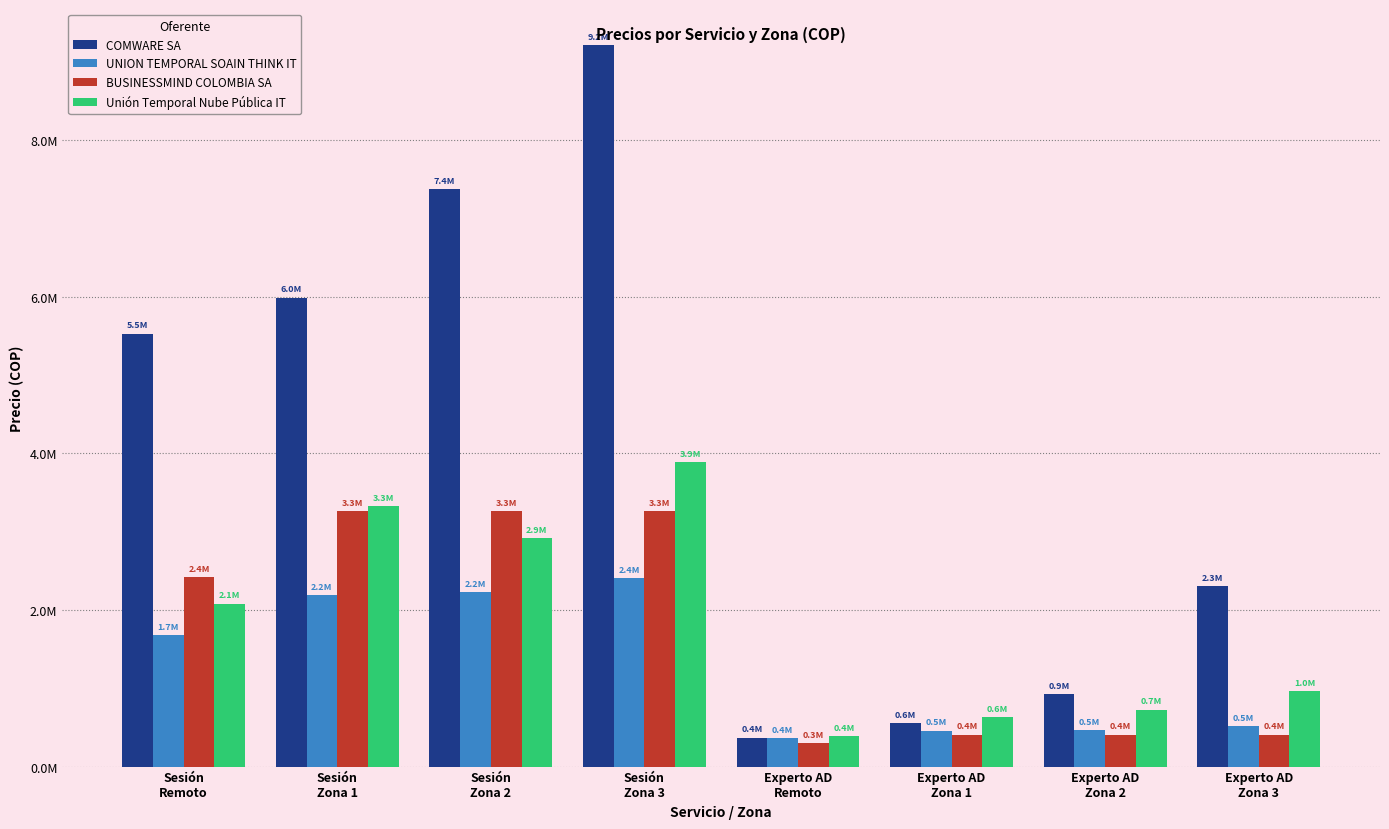

What are all the series names shown in the legend?

COMWARE SA, UNION TEMPORAL SOAIN THINK IT, BUSINESSMIND COLOMBIA SA, Unión Temporal Nube Pública IT